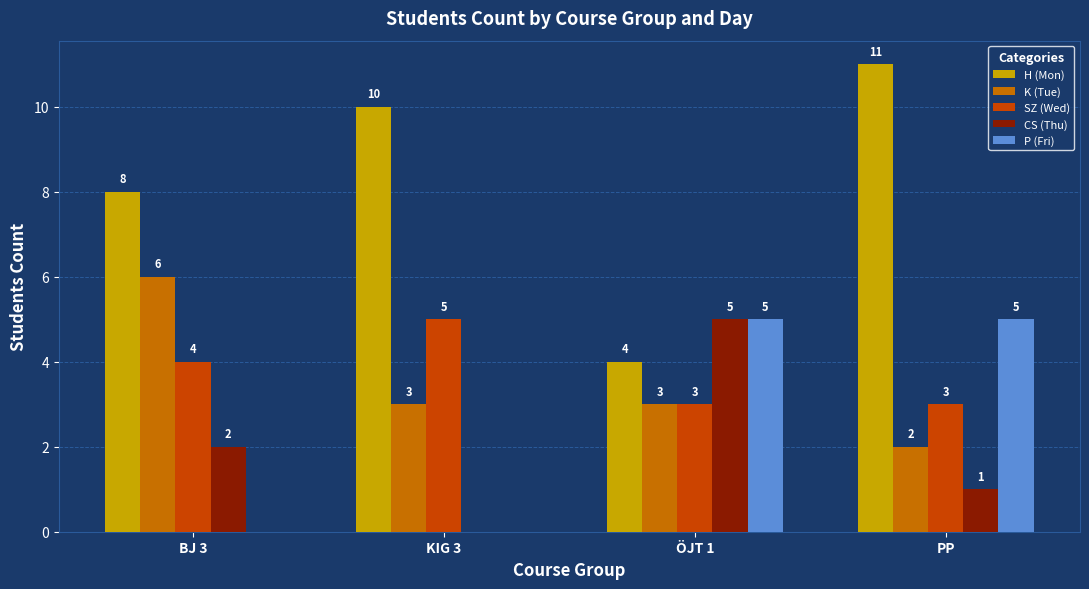

How many categories are shown in the chart?

4